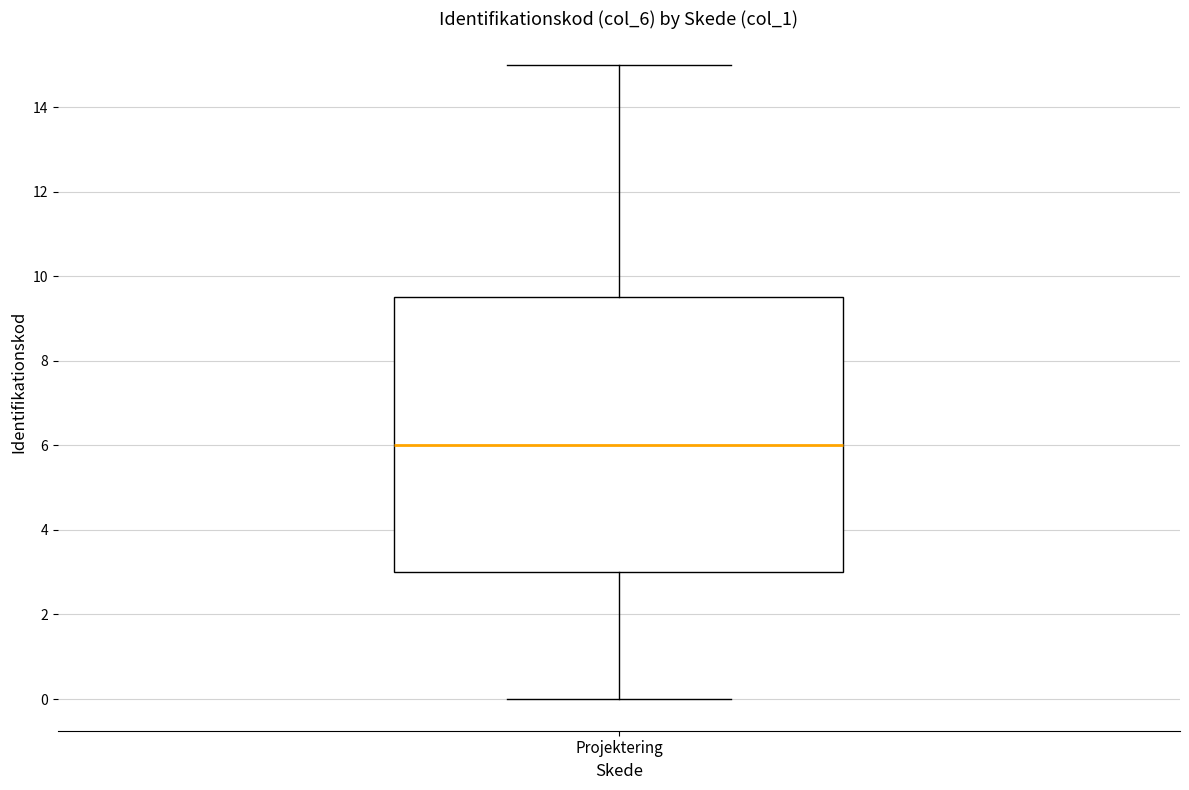

Read this box plot against the y-axis: the position of the median line, the range covered by the box, and the ends of both whiskers. The values are not printed on the chart, so give them approximately, as read against the axis.

median 6.0, box 3.0 to 9.6, whiskers 0.0 to 15.0